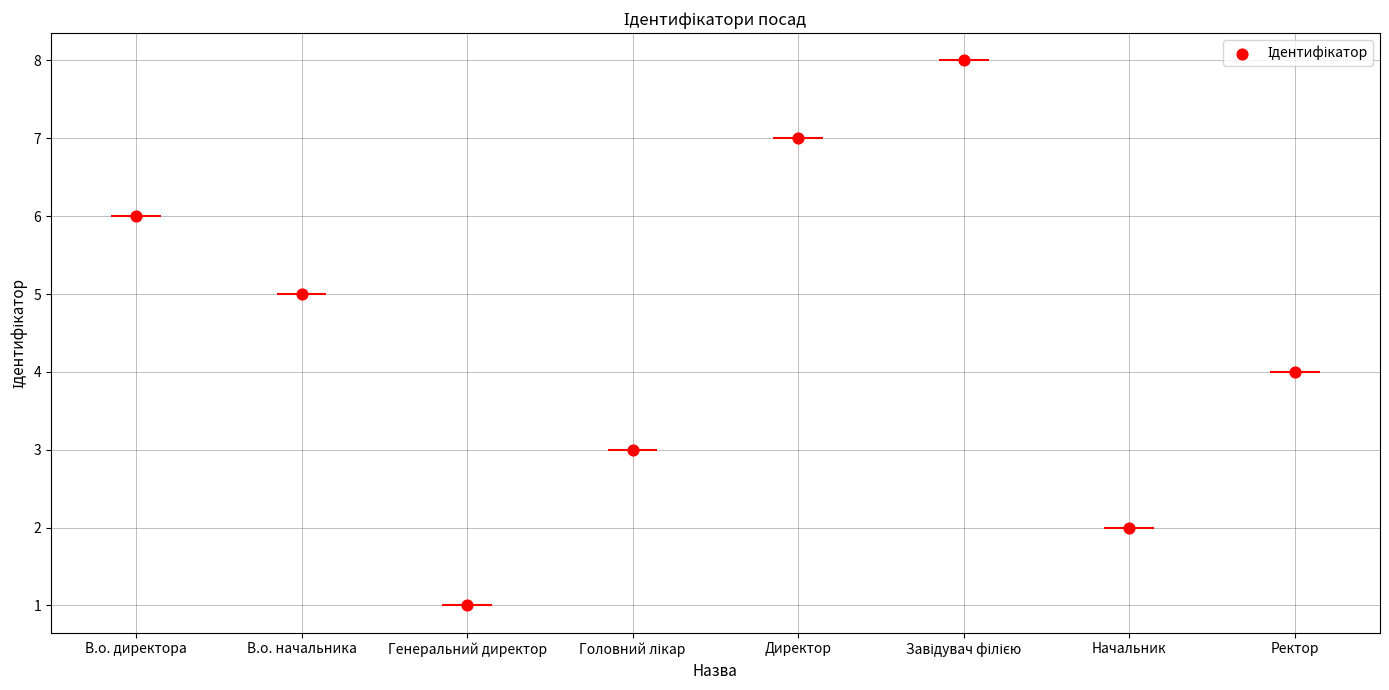

Approximately how many times larger is the value at В.о. директора compared to Ректор?

1.5